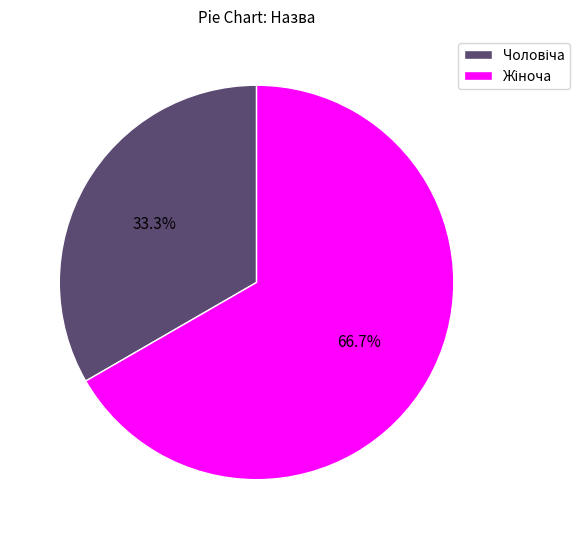

Does any single category account for the majority?

Yes